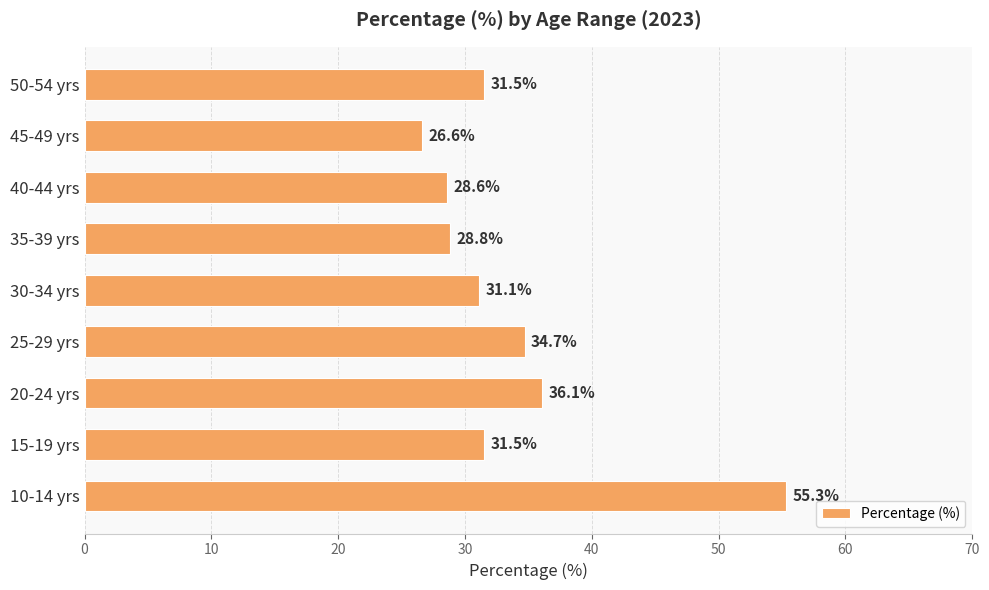

Which label corresponds to the smallest value in the chart?

45-49 yrs